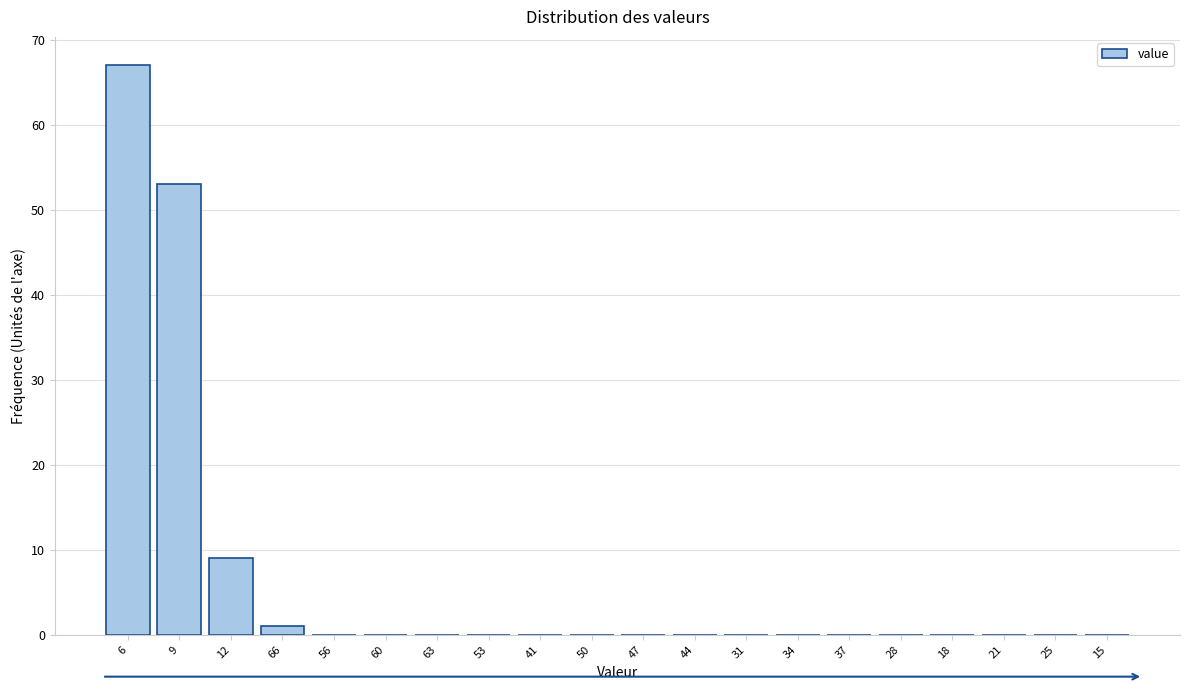

Reading left to right, extract all data points from this chart.

6=67	9=53	12=9	66=1	56=0	60=0	63=0	53=0	41=0	50=0	47=0	44=0	31=0	34=0	37=0	28=0	18=0	21=0	25=0	15=0